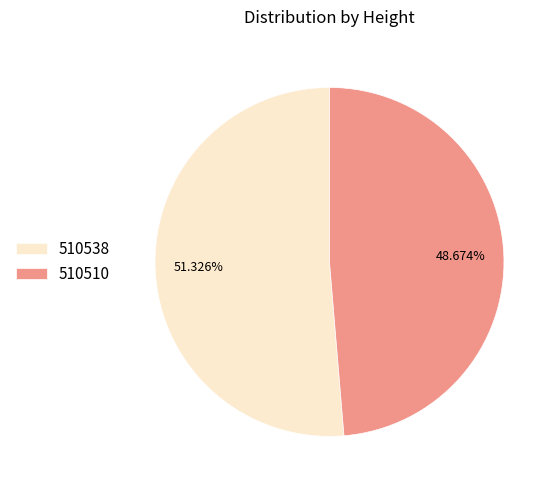

What percentage is the 510510 slice, to the nearest percent?

49%